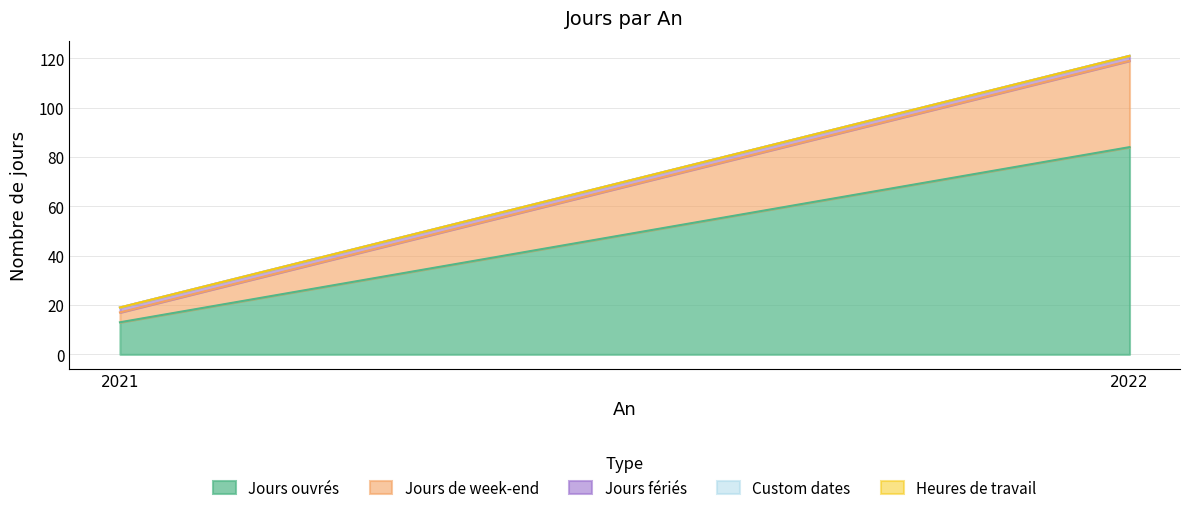

Which series has the largest total across all categories?

Jours ouvrés